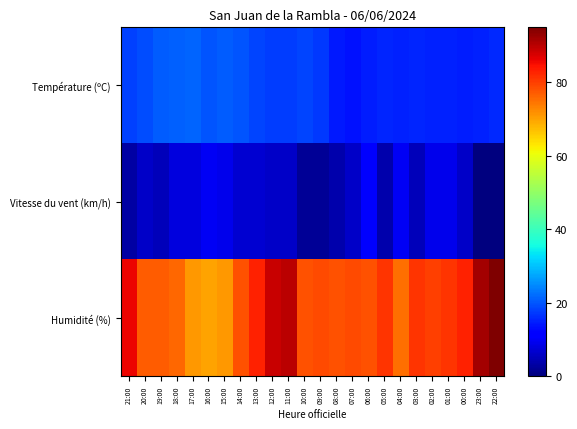

Which category has the lowest value across all series?

23:00